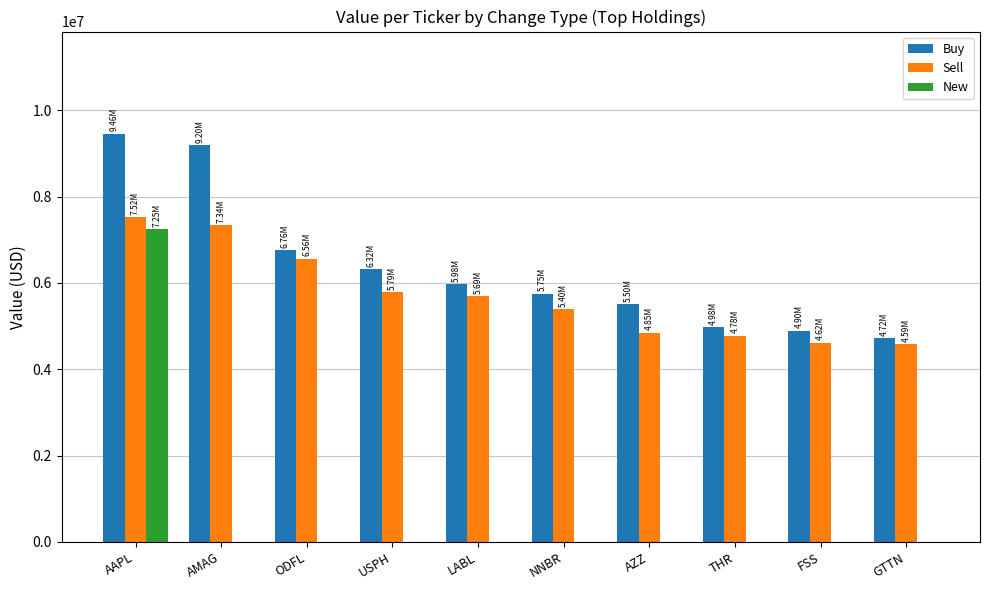

How many categories are shown in the chart?

10